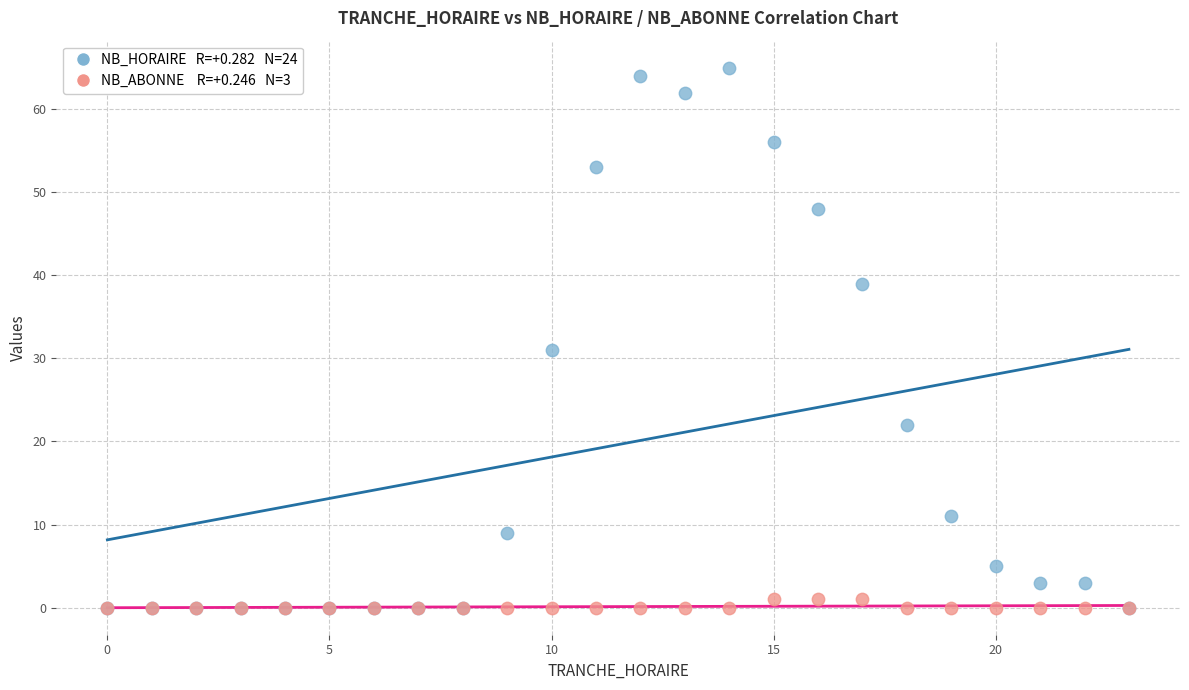

Across all series, what Y value is closest to 32?

31